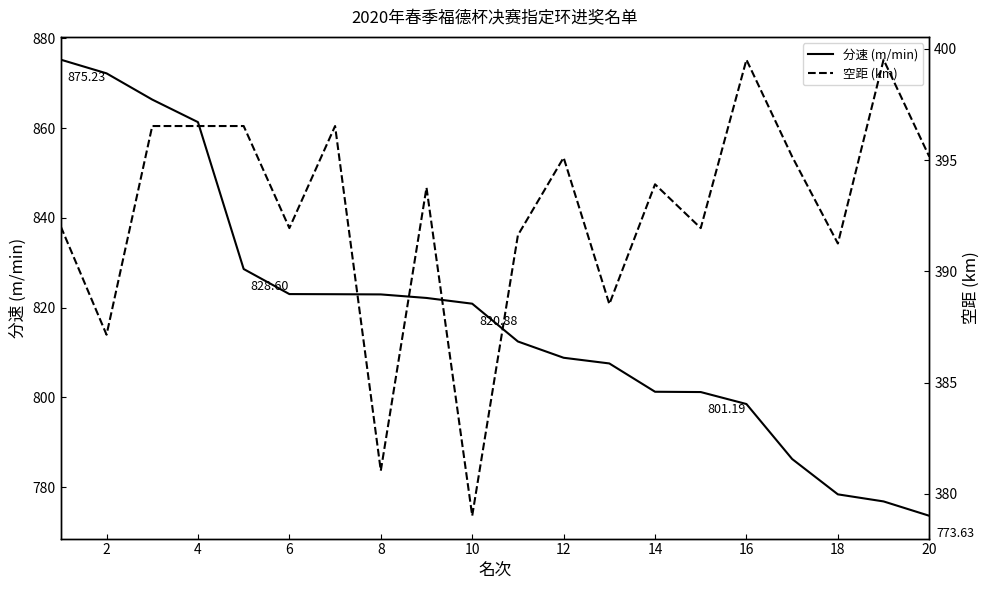

What is the average value of the 分速 (m/min) series?

818.0